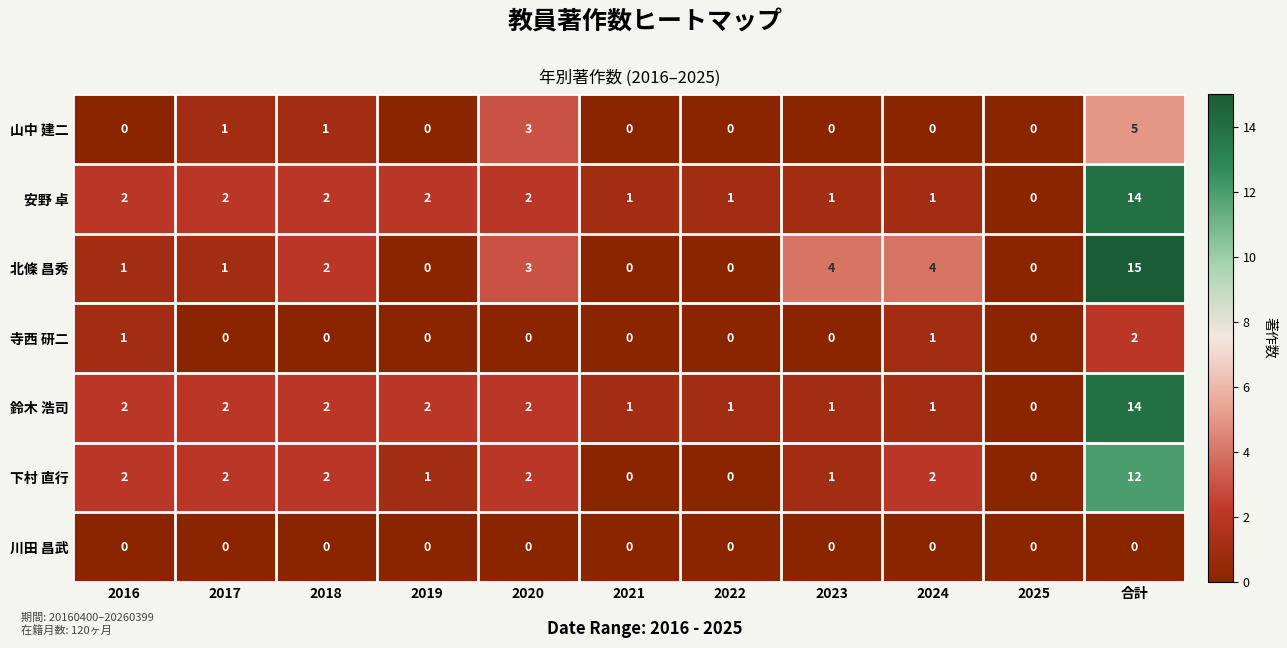

Between 2024 and 2025, which series saw the biggest shift?

北條 昌秀